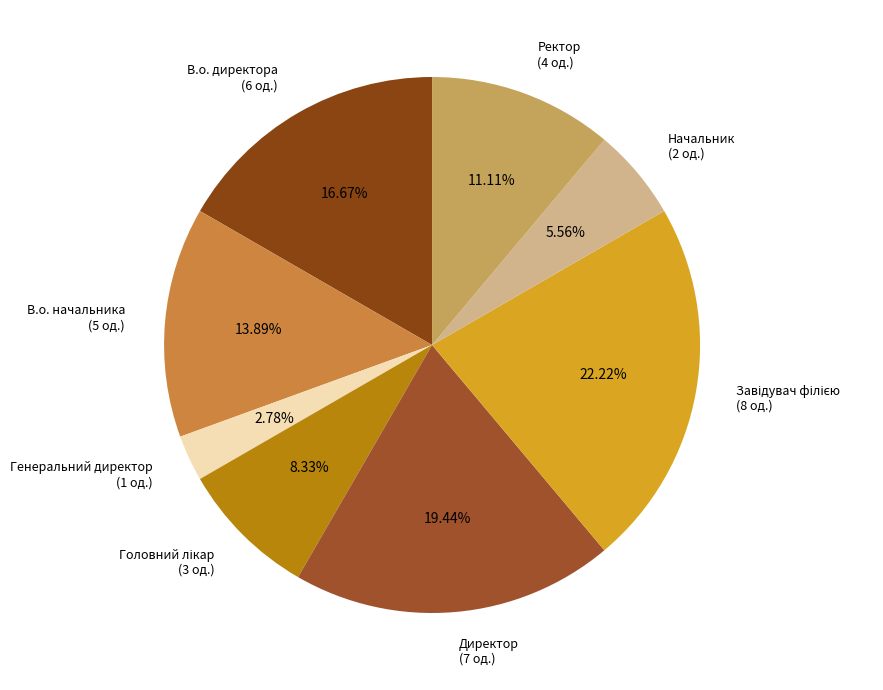

How many segments does this pie chart have?

8